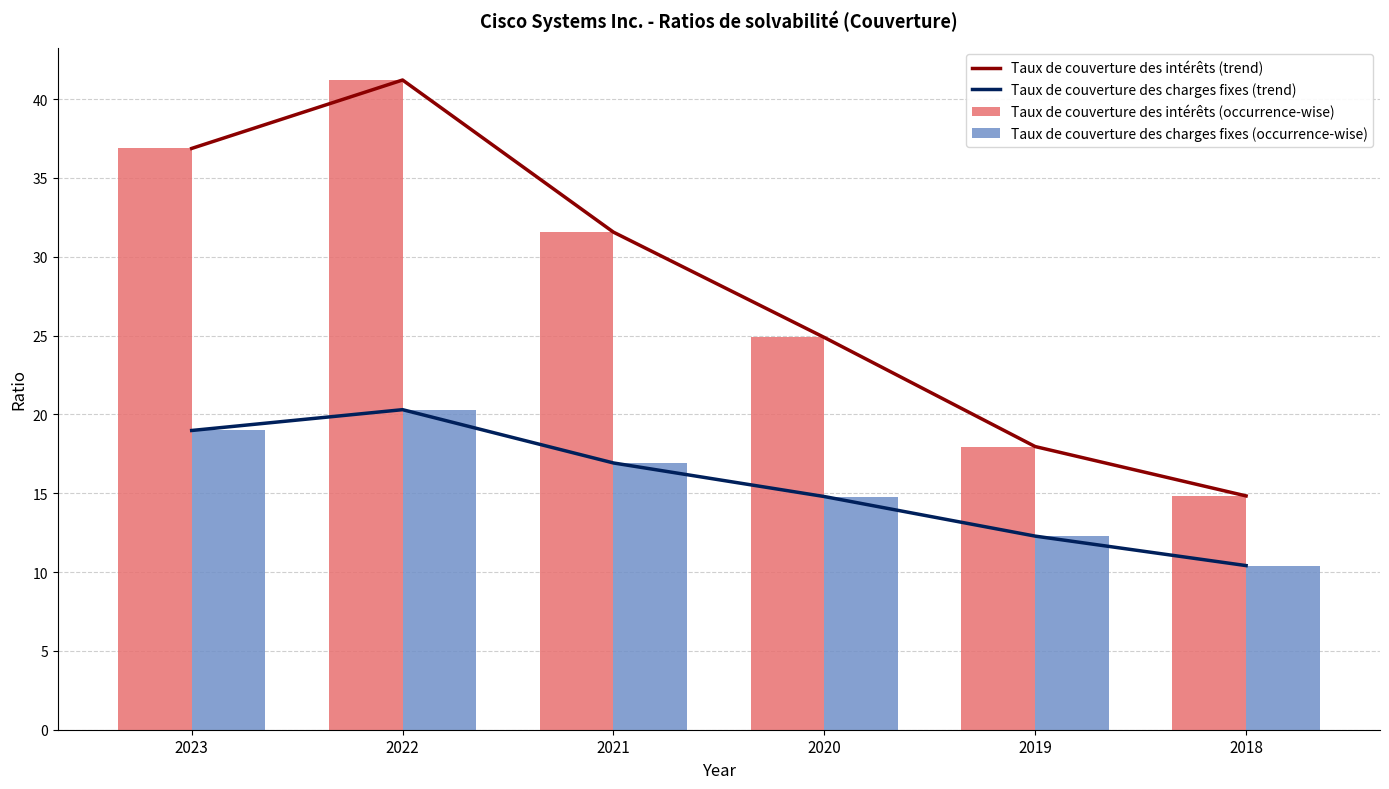

Between 2022 and 2019, which series saw the biggest shift?

Taux de couverture des intérêts (trend)